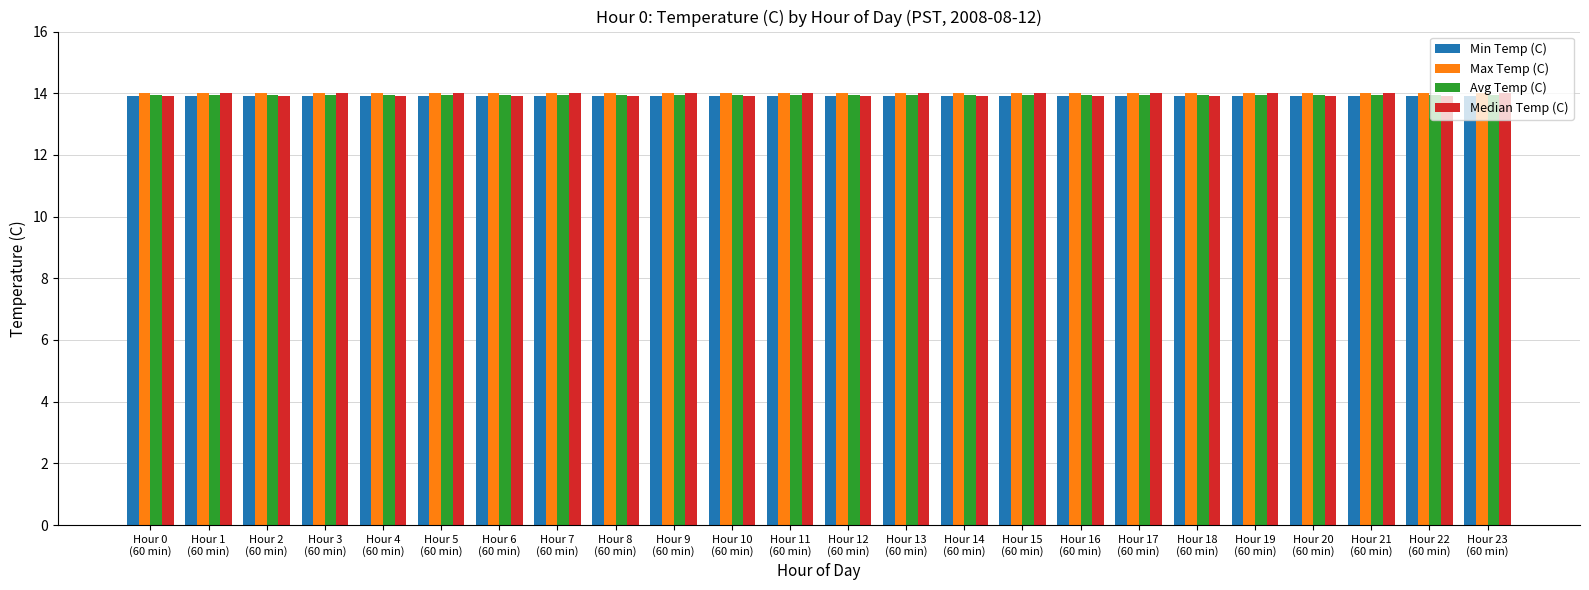

What is the greatest value displayed?

14.0